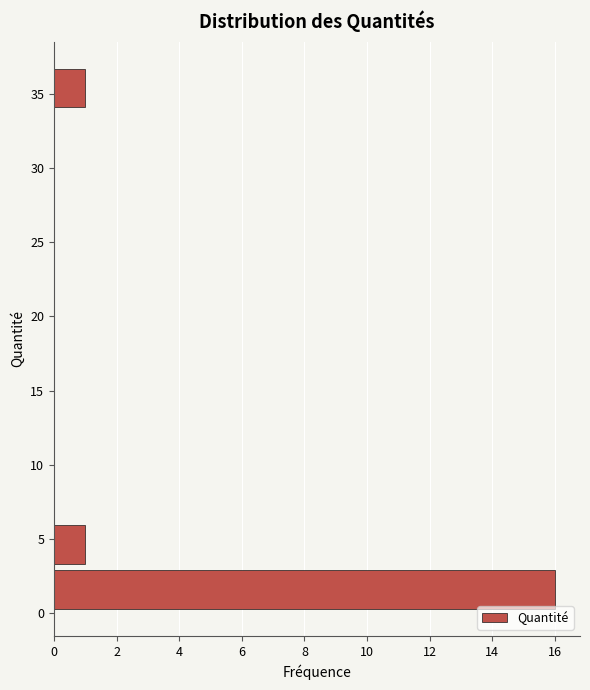

Which range on the y-axis has the longest bar?

0.0 to 3.0